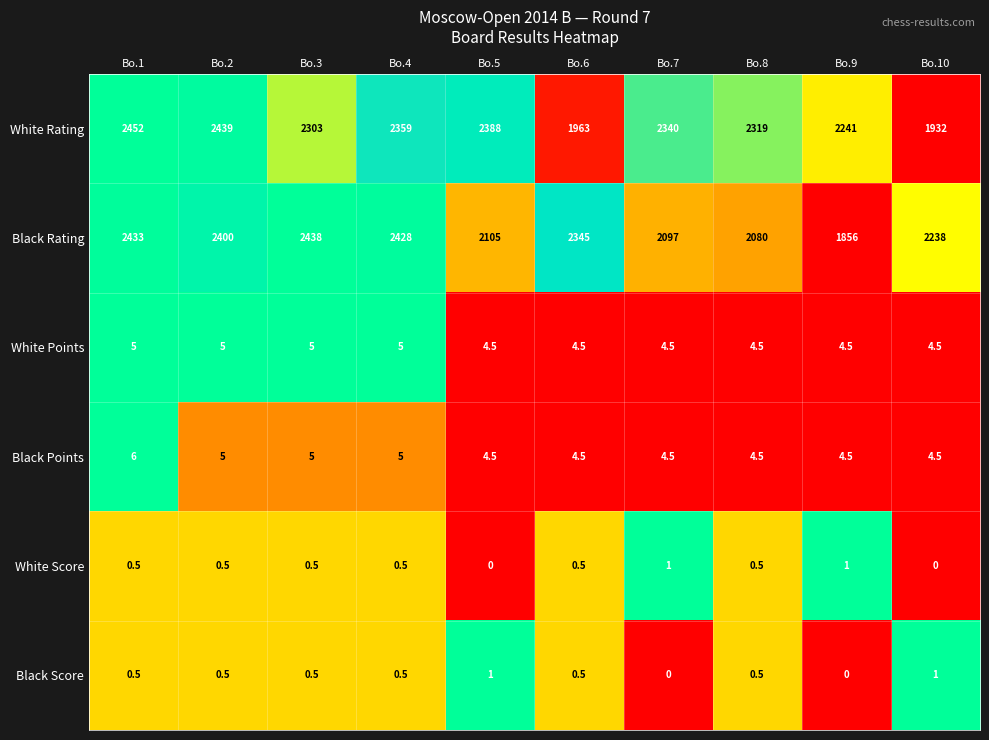

What is the difference between the maximum and minimum values in the Black Points series?

1.5